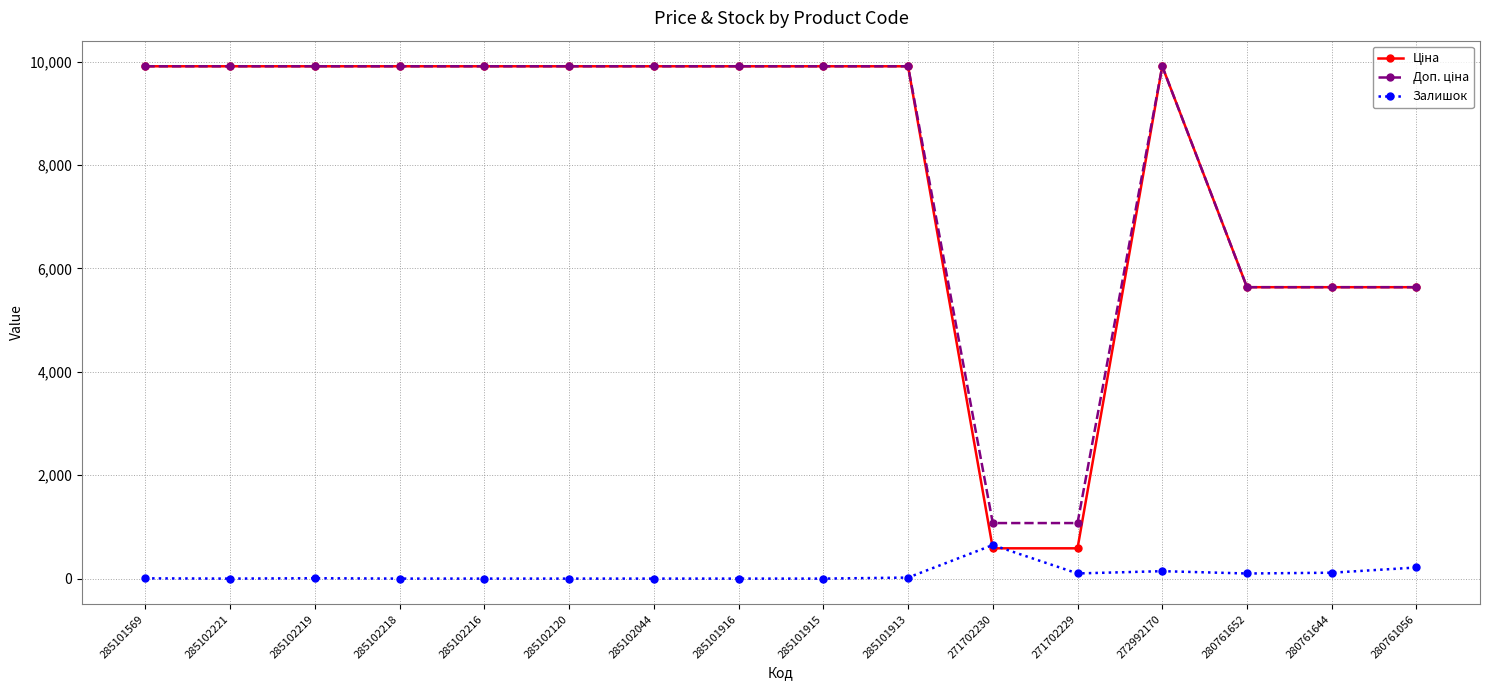

At how many categories does at least one series exceed 8461?

11